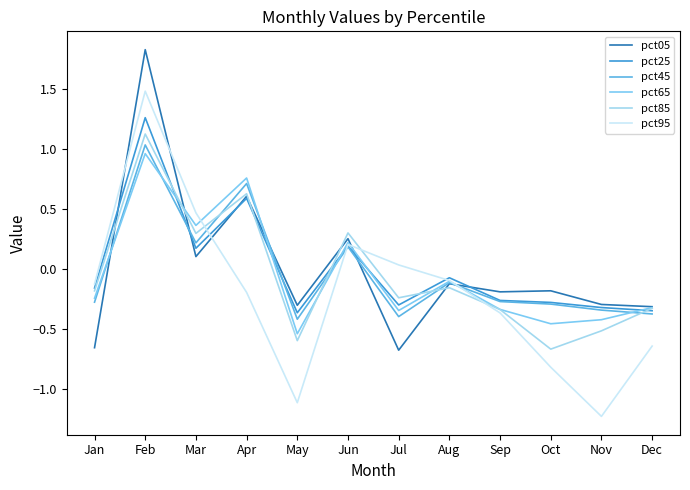

What is the spread (max minus min) of values at Jun?

0.1